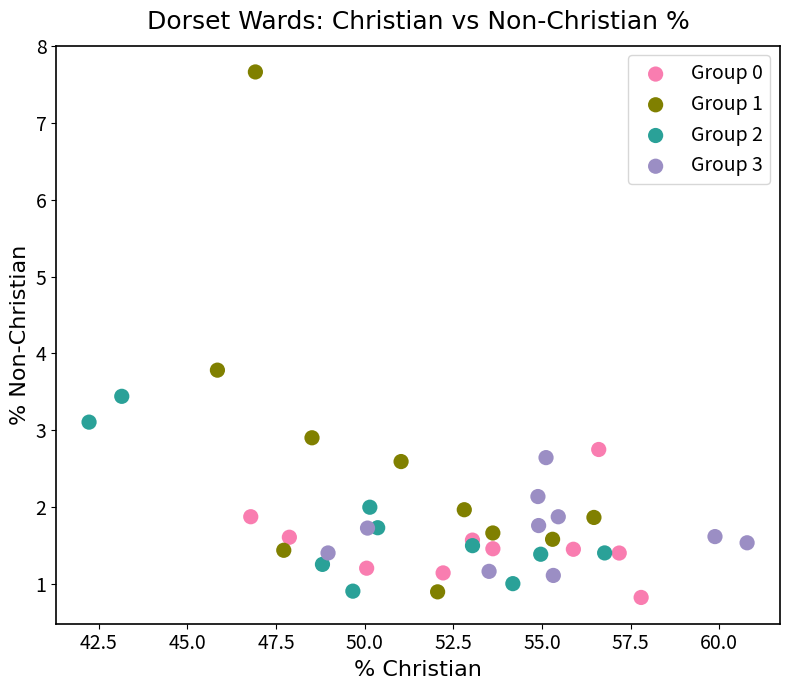

Which series has the widest spread of Y values?

Group 1